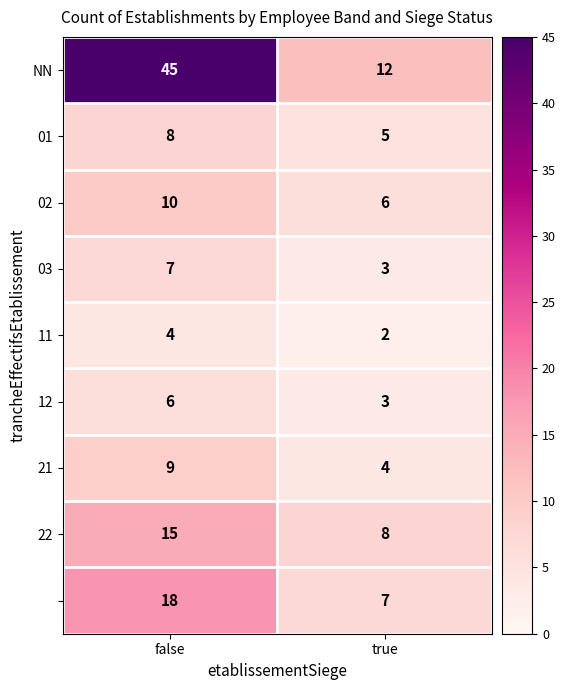

At how many categories does at least one series exceed 25?

1